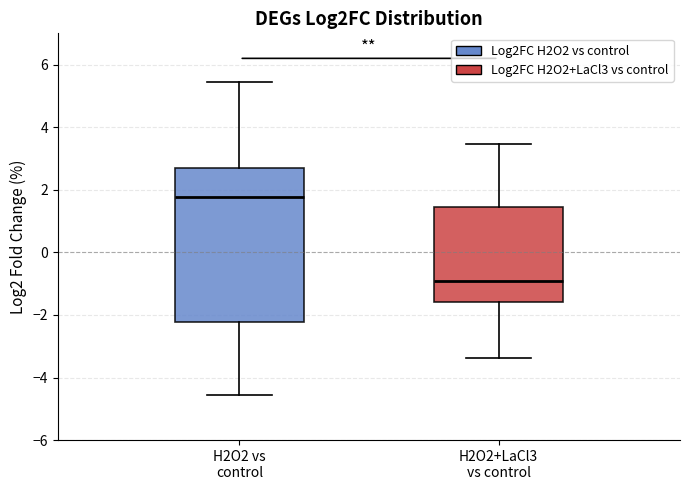

Which box's median line is the highest?

H2O2 vs control